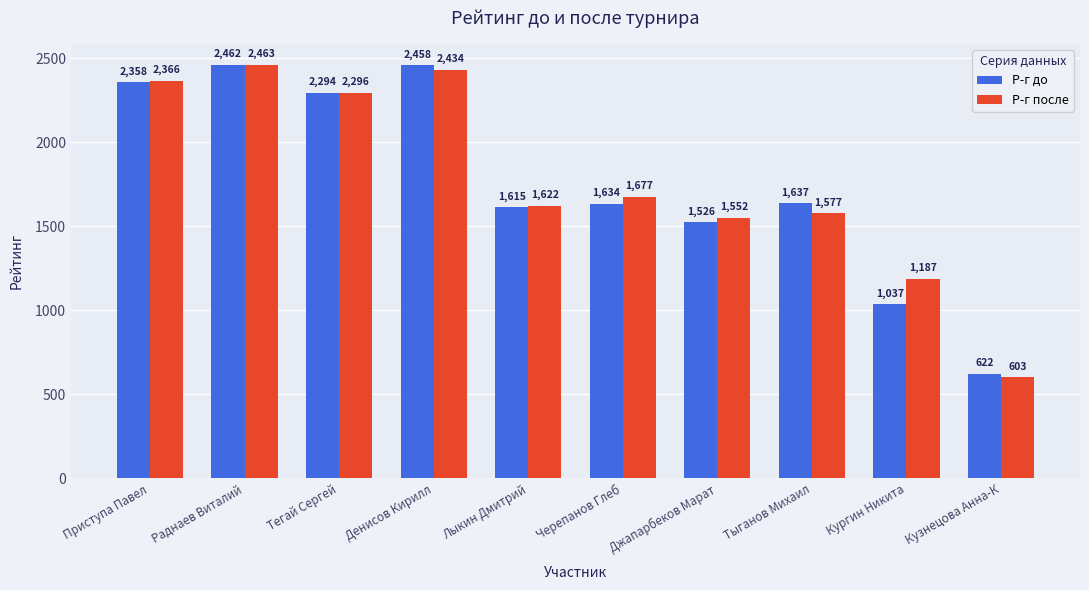

List the labels in order of Р-г после value, largest first.

Раднаев Виталий, Денисов Кирилл, Приступа Павел, Тегай Сергей, Черепанов Глеб, Лыкин Дмитрий, Тыганов Михаил, Джапарбеков Марат, Кургин Никита, Кузнецова Анна-К